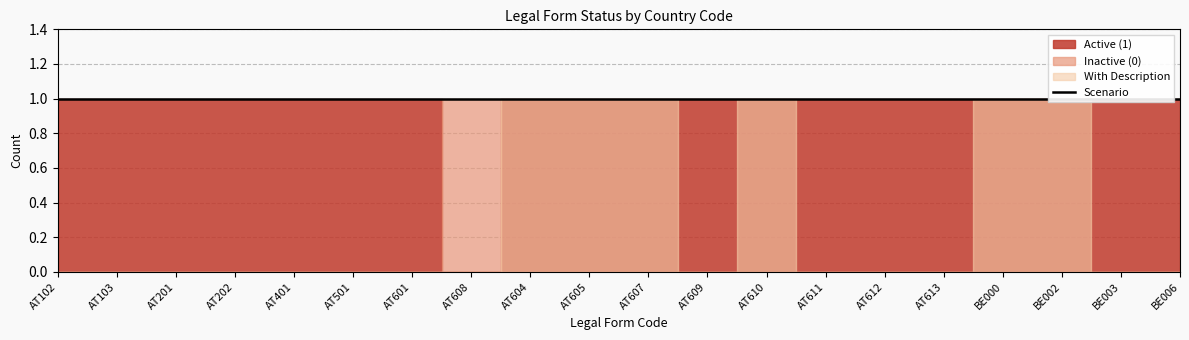

What is the difference between the maximum and minimum values in the With Description series?

1